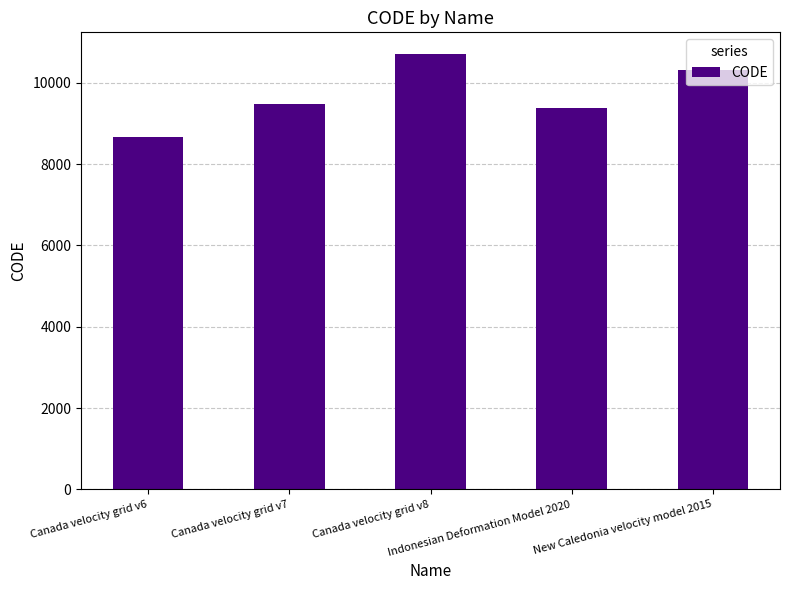

What is the ratio of the value at Indonesian Deformation Model 2020 to the value at Canada velocity grid v8?

0.9